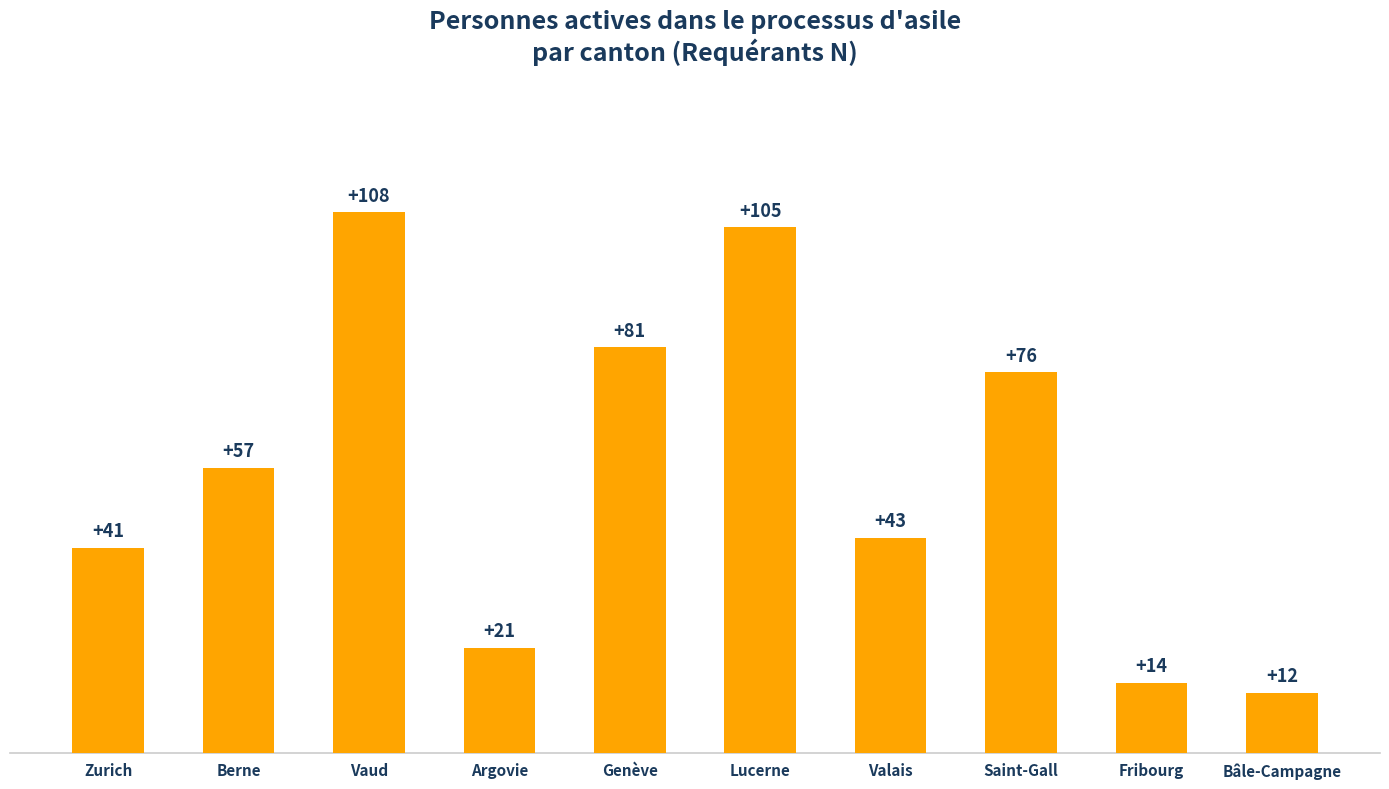

Reading left to right, list all the values displayed in this chart.

41	57	108	21	81	105	43	76	14	12